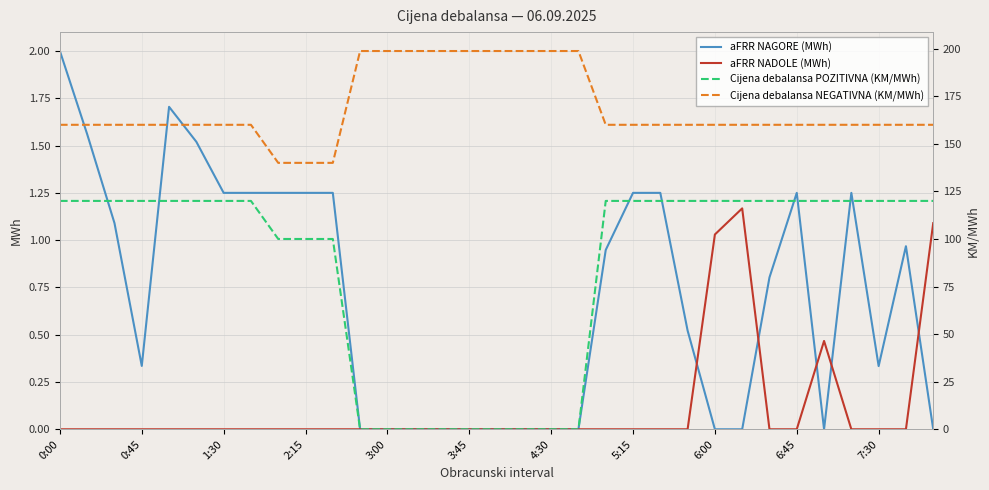

What is the difference between the maximum and minimum values in the aFRR NAGORE (MWh) series?

2.0